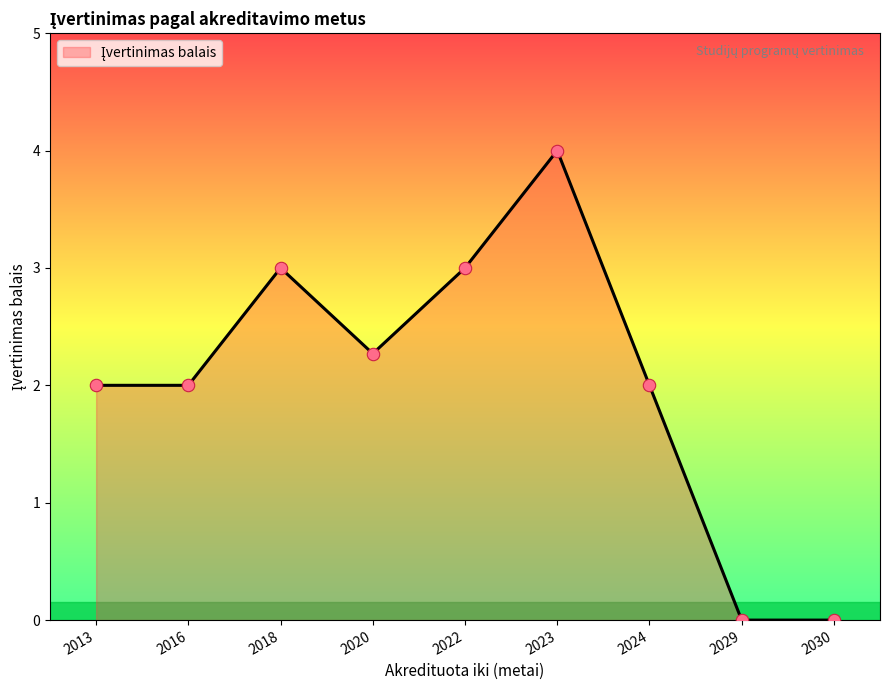

Approximately how many times larger is the value at 2023 compared to 2016?

2.0